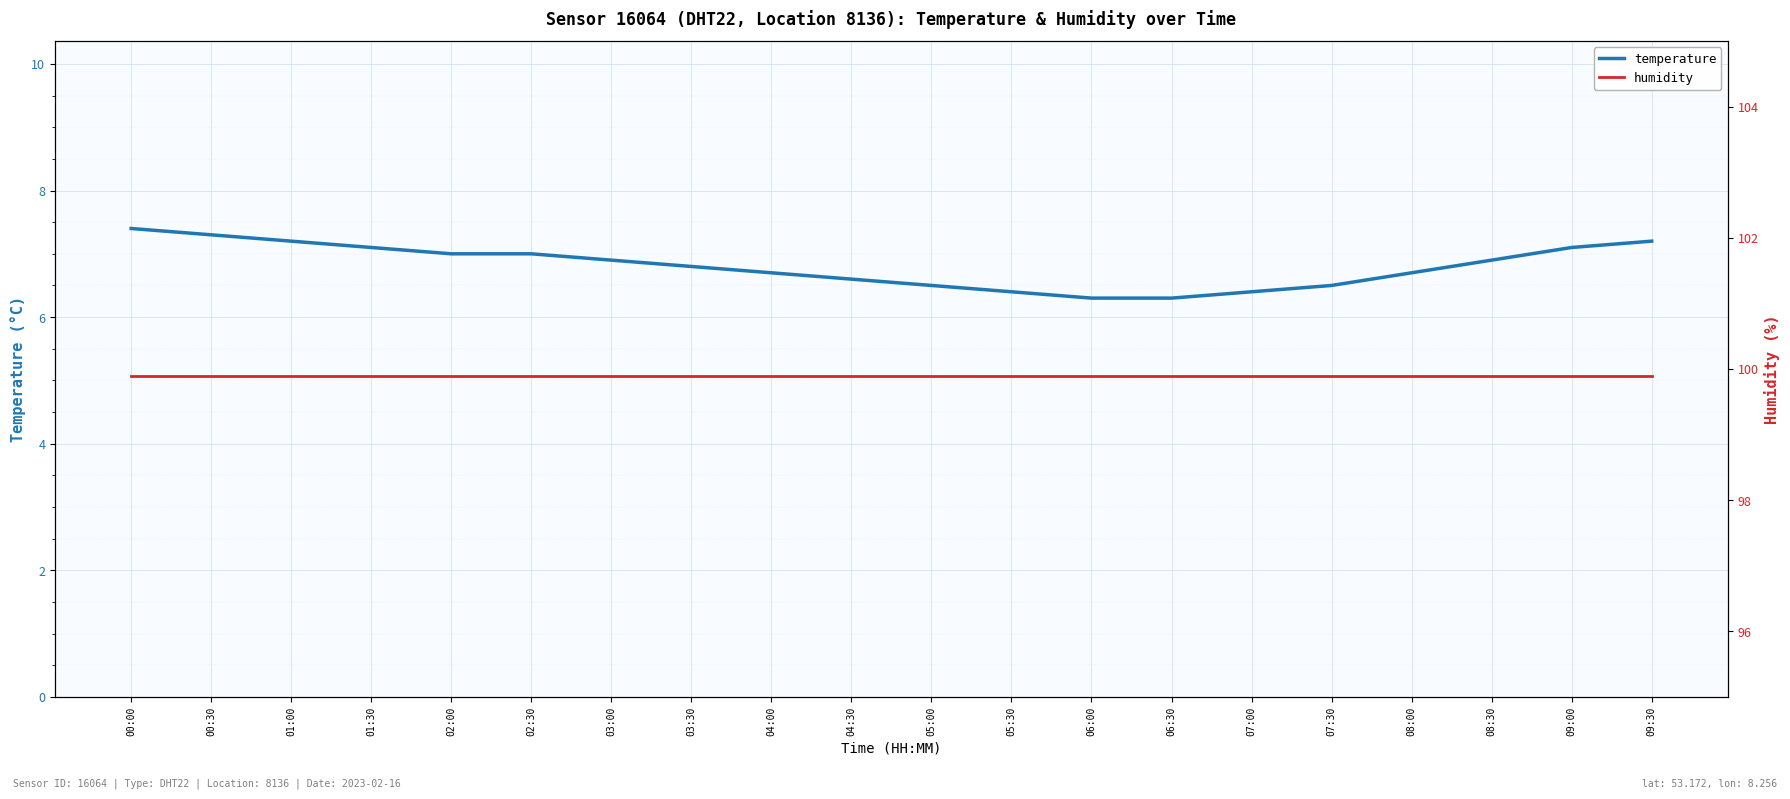

Is it true that temperature equals 3.9 at 07:00?

False